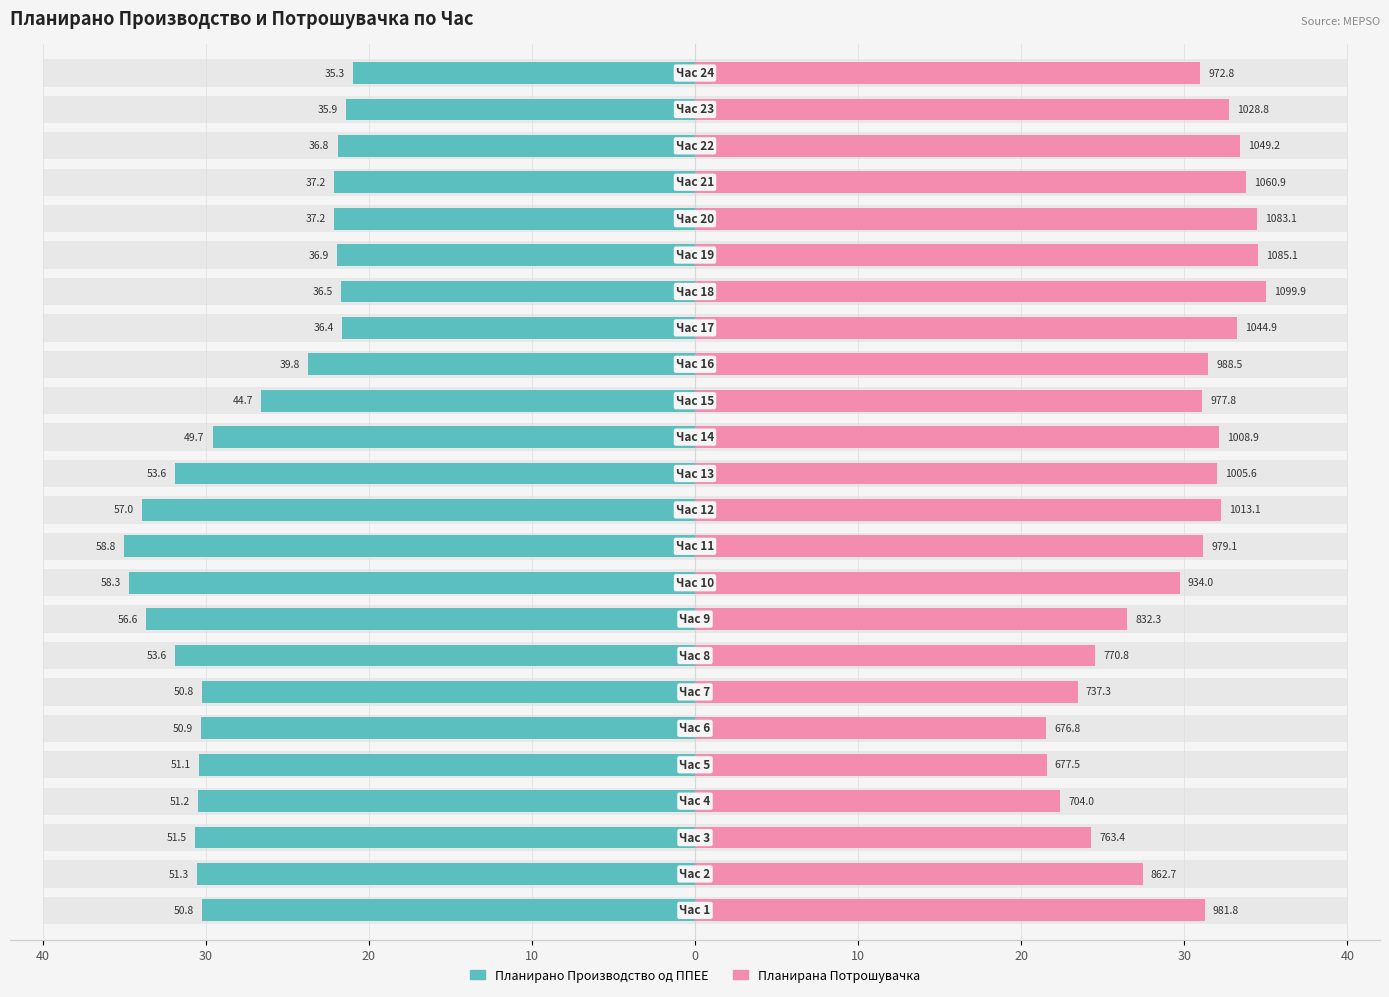

What is the highest value of the Планирано Производство од ППЕЕ series?

-21.0